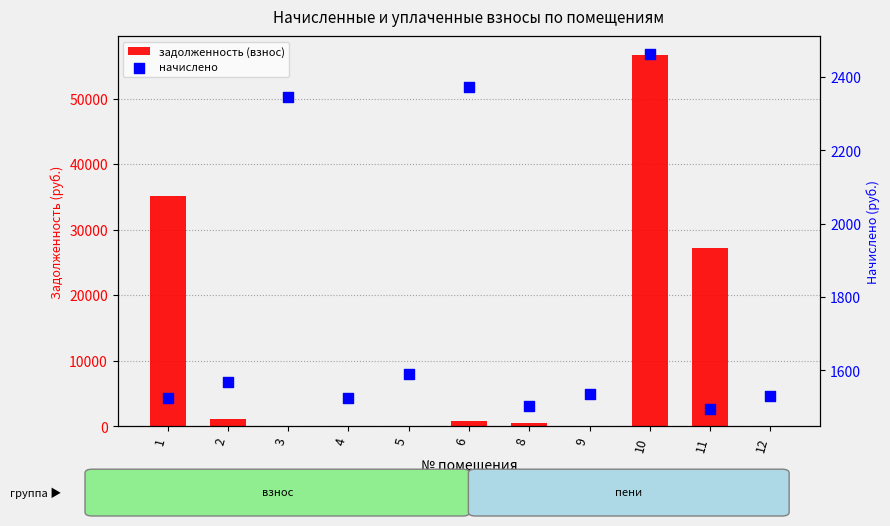

What are all the series names shown in the legend?

задолженность (взнос), начислено